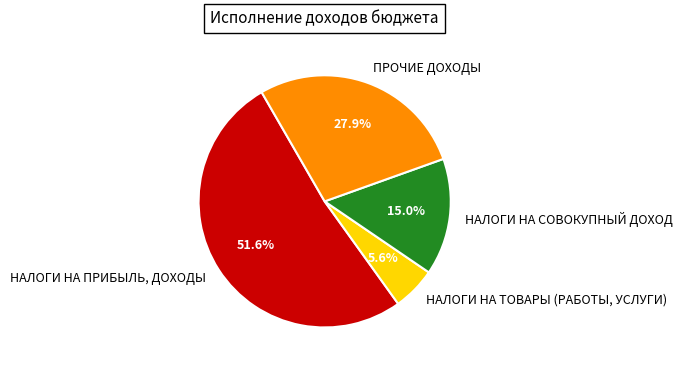

Count the number of slices in the pie.

4